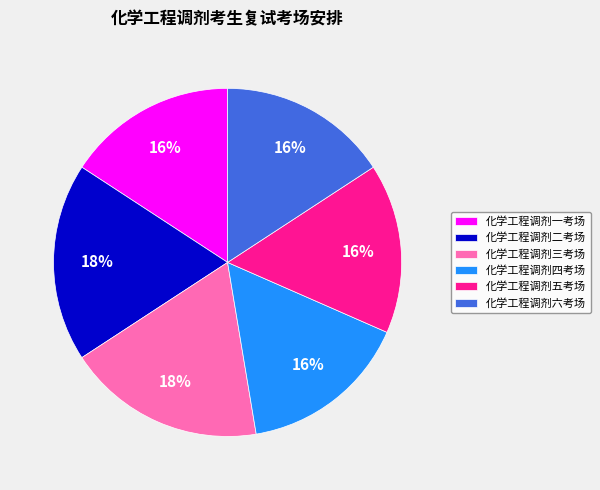

Approximately how many times larger is the value at 化学工程调剂一考场 compared to 化学工程调剂四考场?

1.0